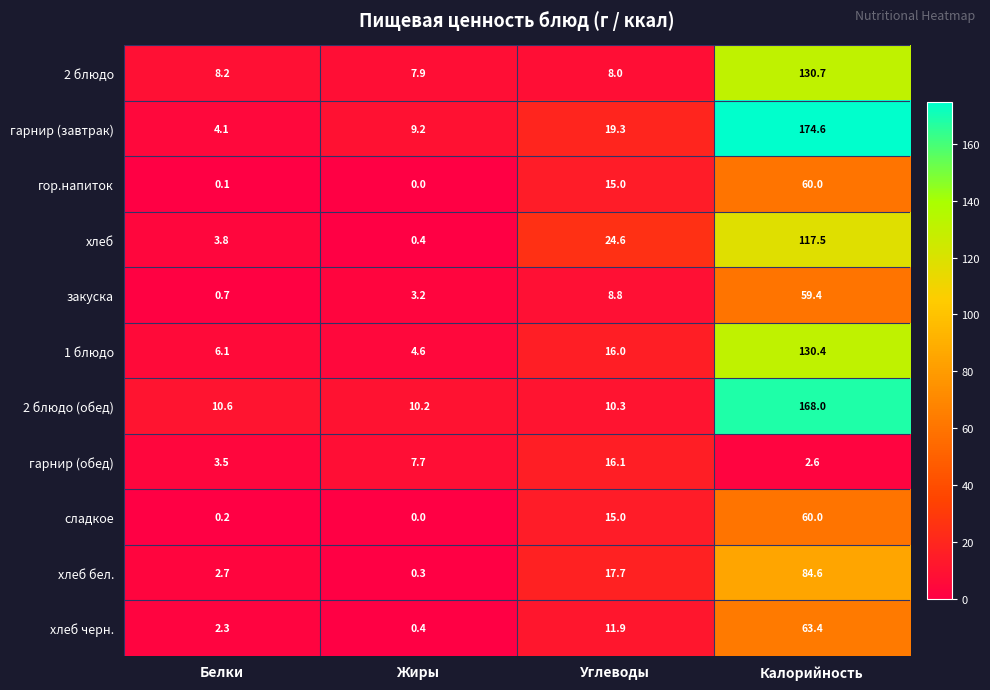

What is the difference between the гарнир (завтрак) values at Калорийность and Белки?

170.5